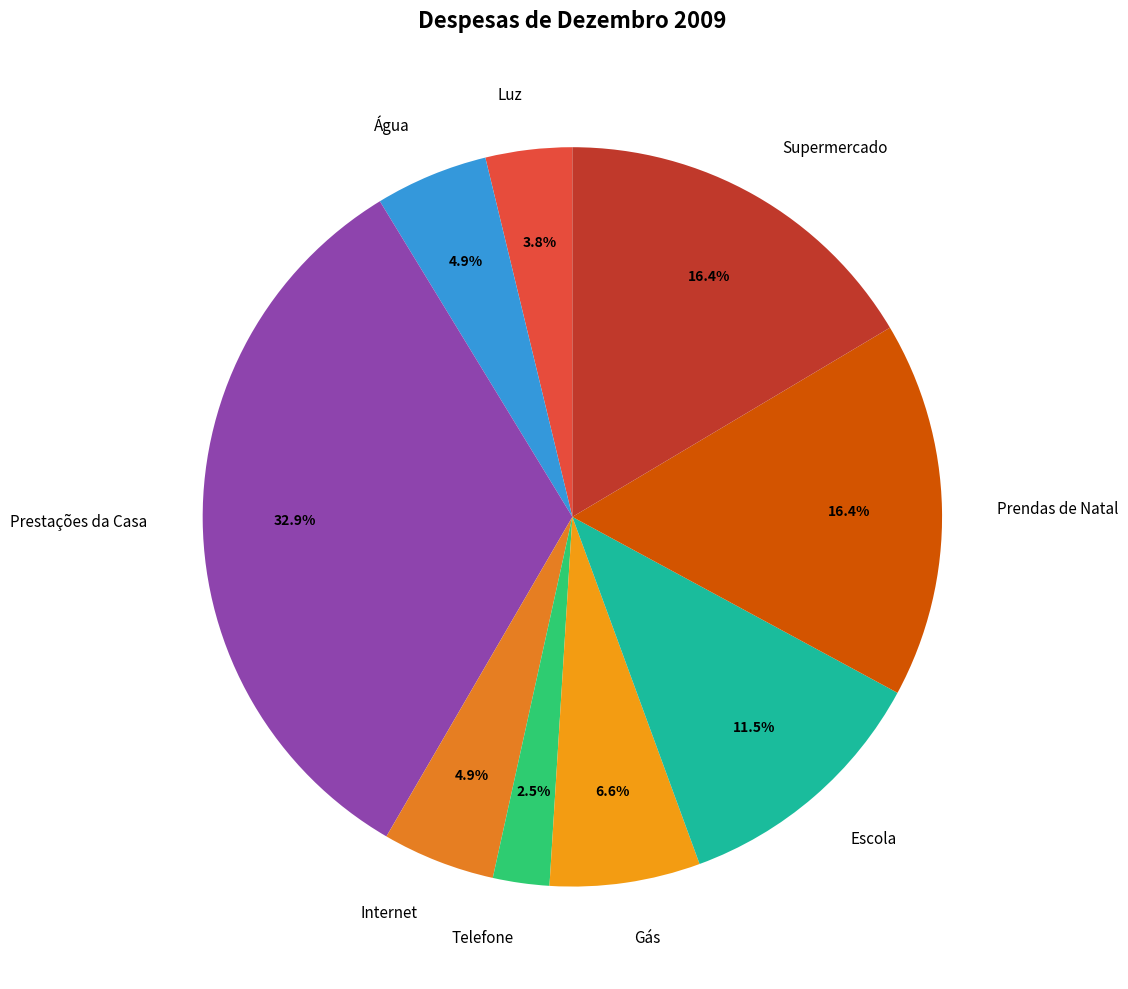

To the nearest percent, what is the difference between the Água and Gás slice percentages?

2%